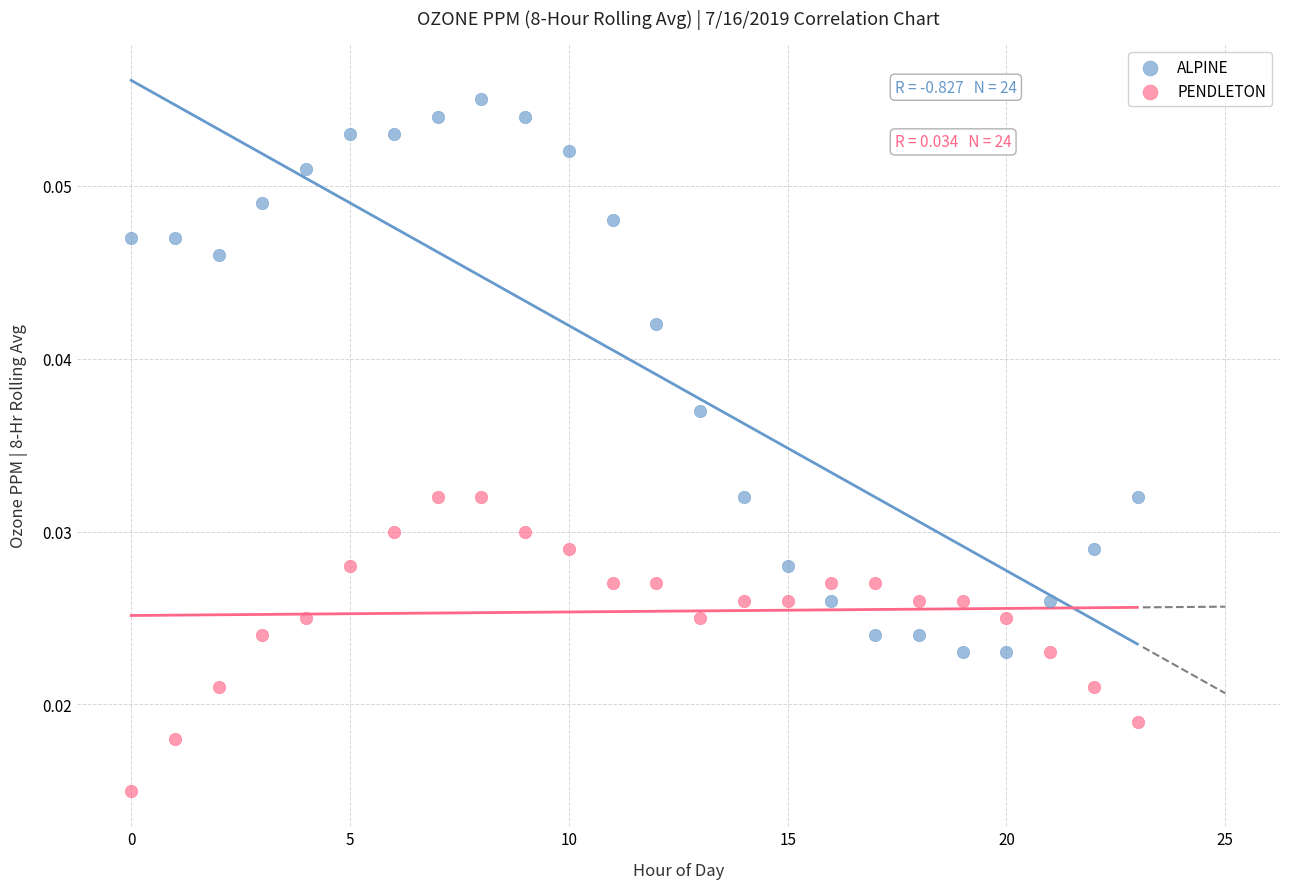

Which series has the largest Y range (max minus min)?

ALPINE